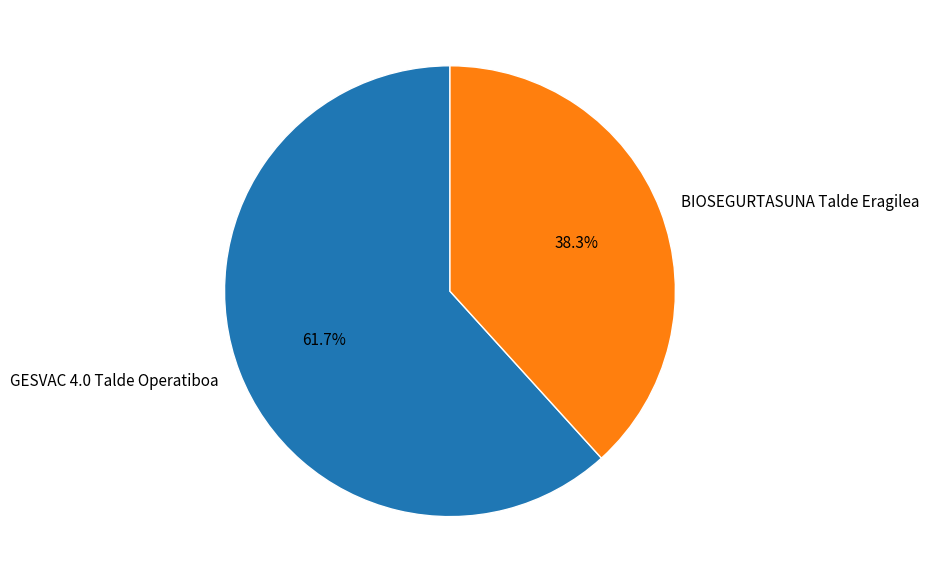

To the nearest percent, what is the difference between the largest and smallest slice percentages?

23%